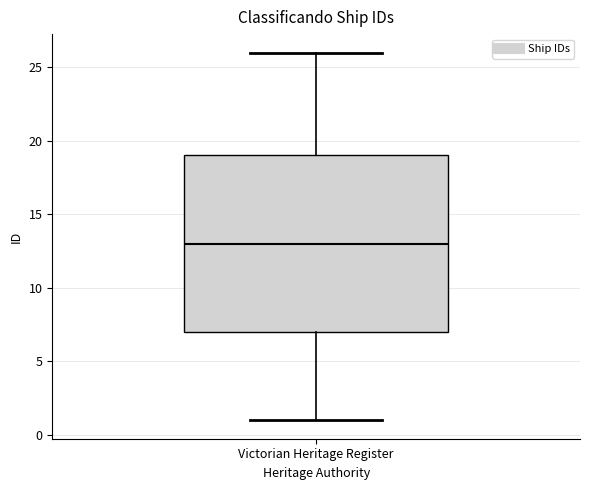

Where is the upper edge of the box for Victorian Heritage Register on the y-axis? The values are not printed on the chart, so give them approximately, as read against the axis.

19